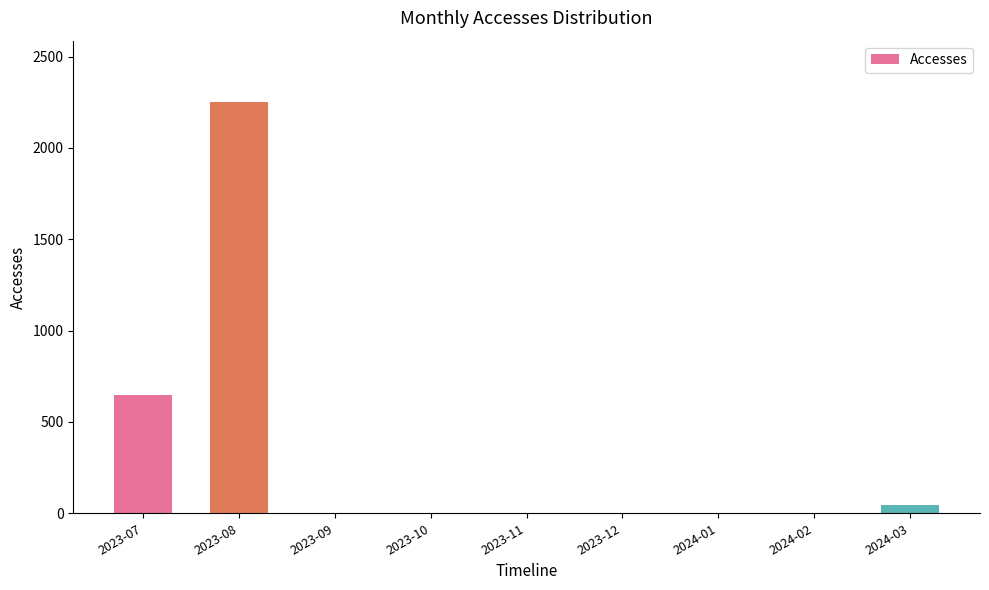

Which has a higher value, 2023-09 or 2023-07?

2023-07